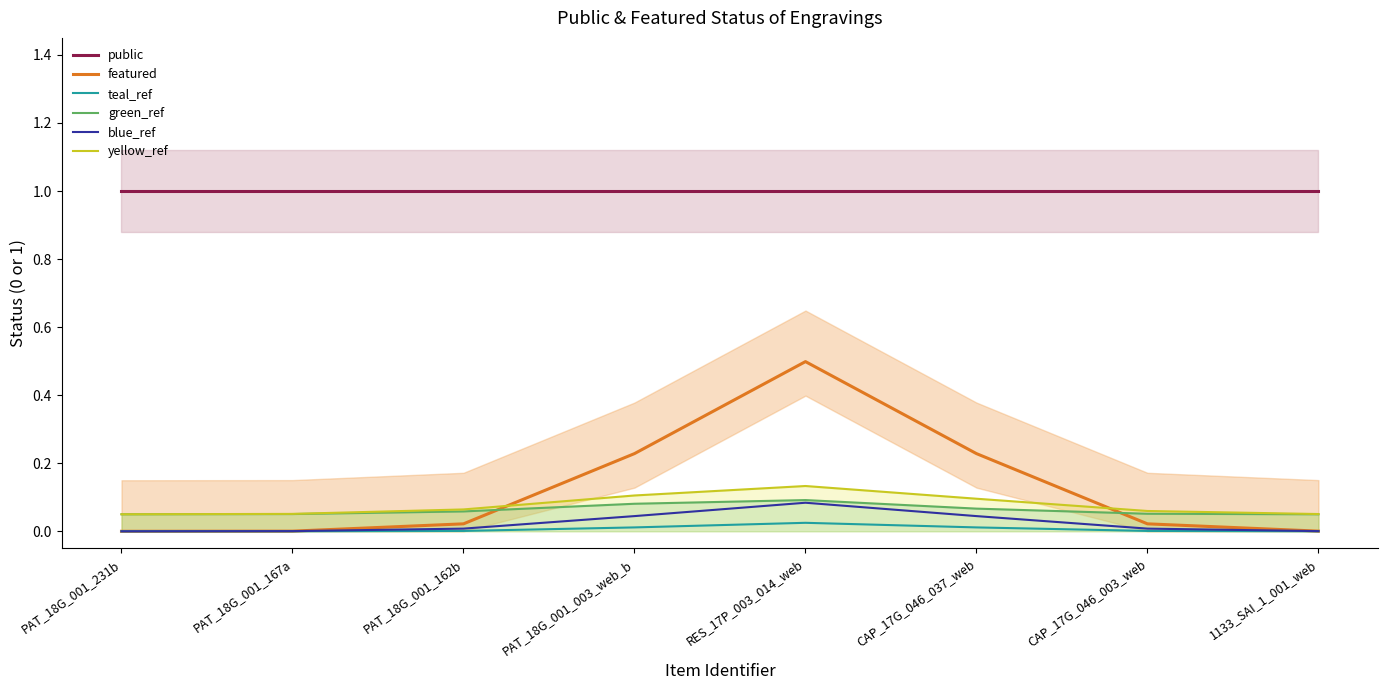

Between PAT_18G_001_167a and PAT_18G_001_162b, which is larger?

PAT_18G_001_167a